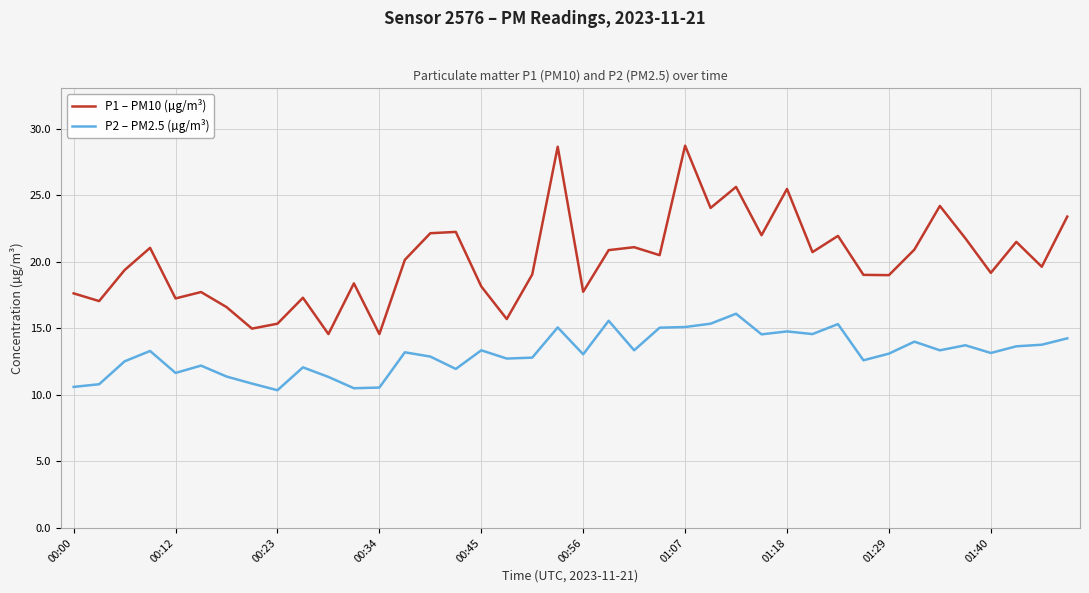

True or false: P1 – PM10 (µg/m³) and P2 – PM2.5 (µg/m³) cross at least once.

False